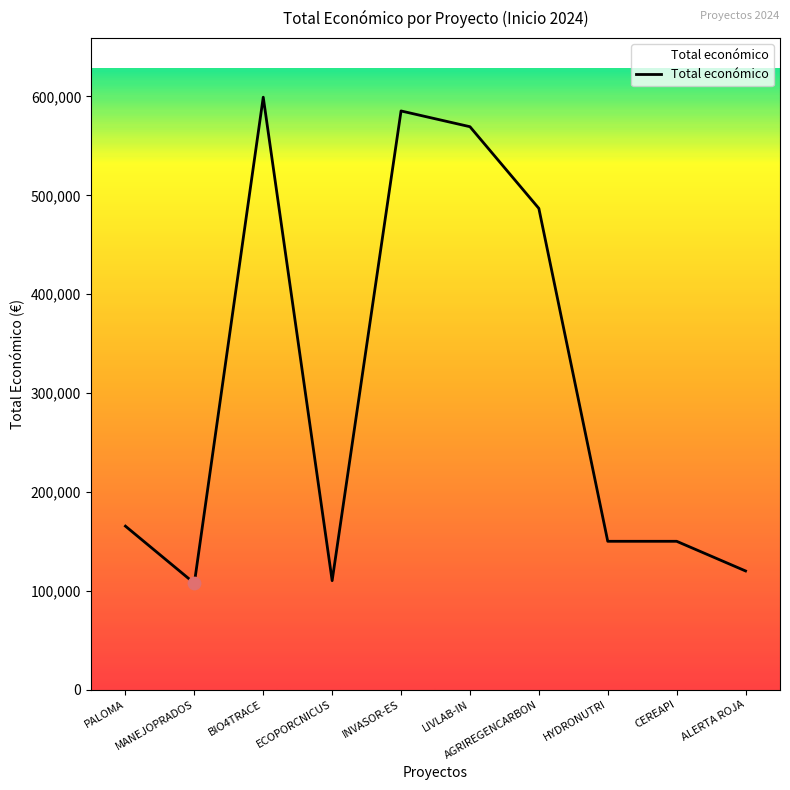

What is the change in value from ECOPORCNICUS to LIVLAB-IN?

+459248